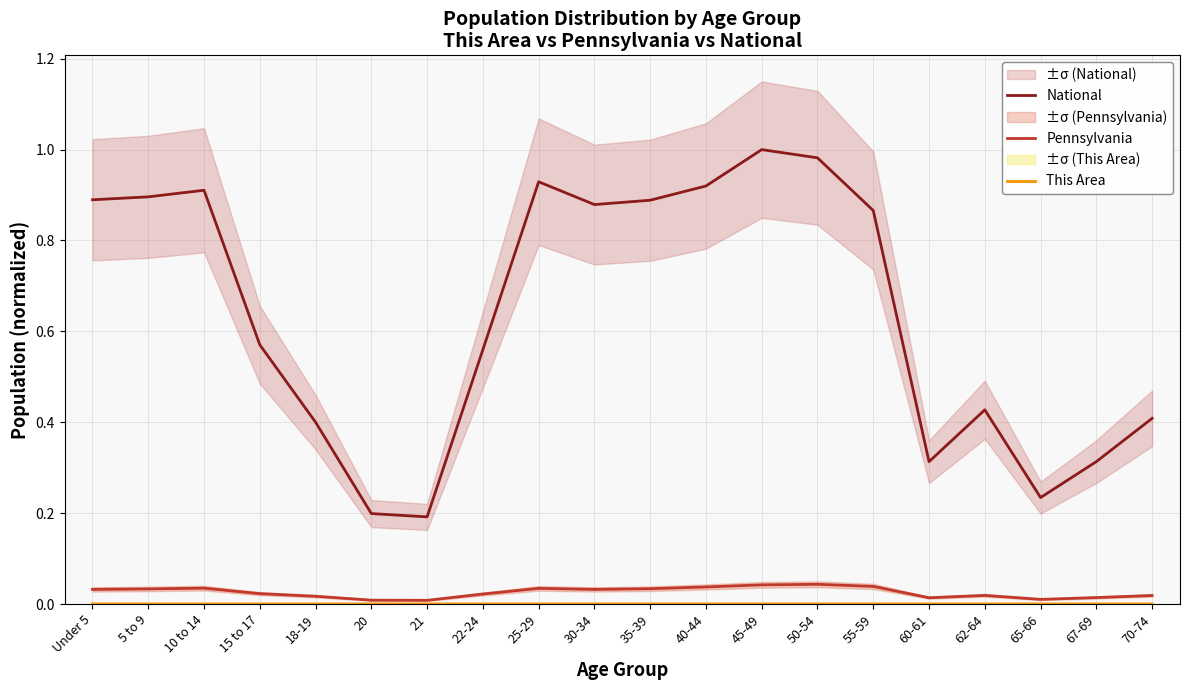

What is the spread (max minus min) of values at 20?

0.2